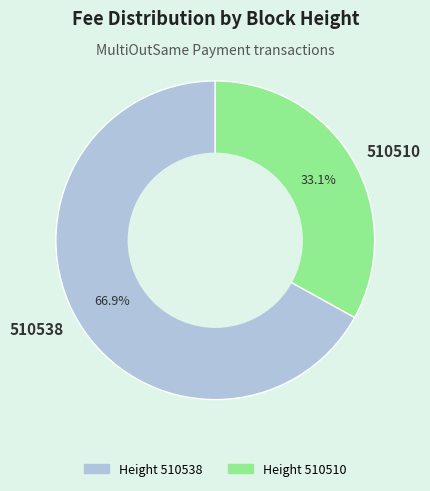

What is the total percentage of 510538 and 510510?

100.0%